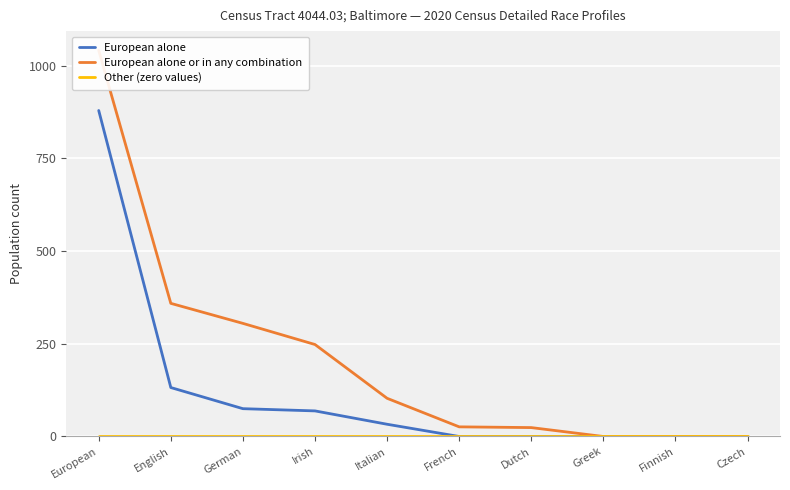

What position from the right is German?

8